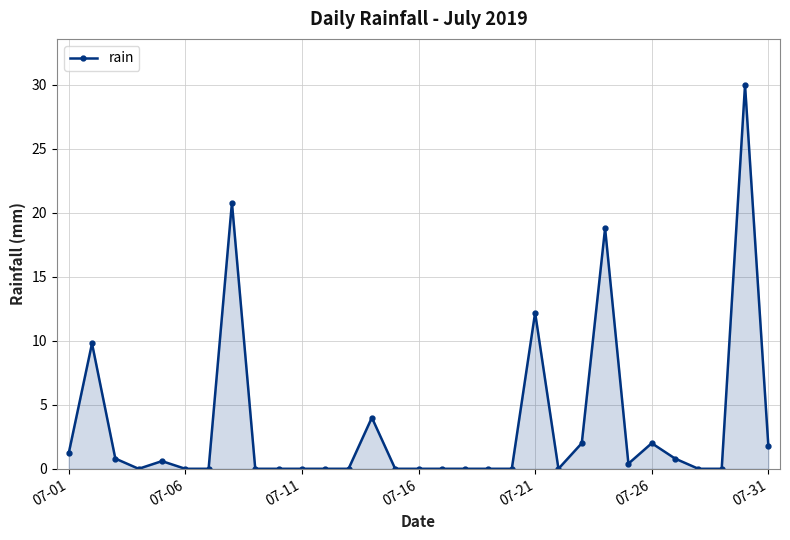

What is the greatest value displayed?

30.0